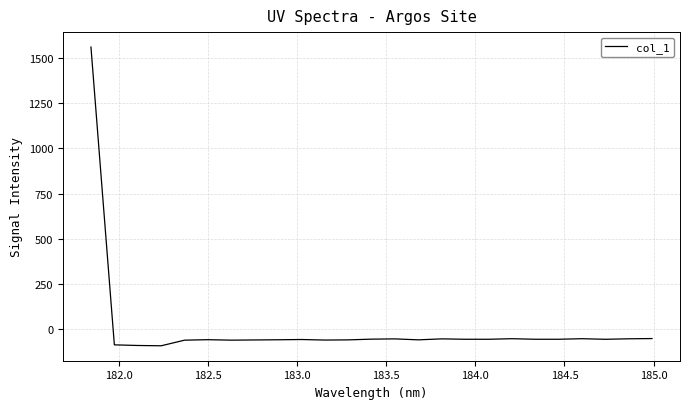

What is the difference between the maximum and minimum values?

1653.0